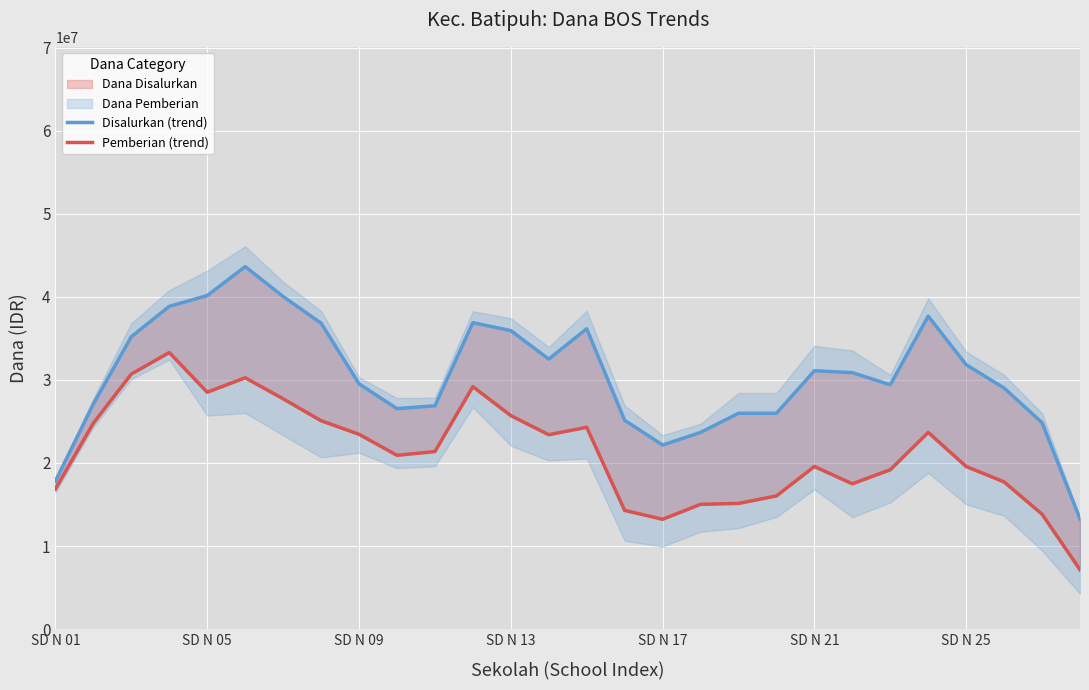

Which series has the largest total across all categories?

Disalurkan (trend)